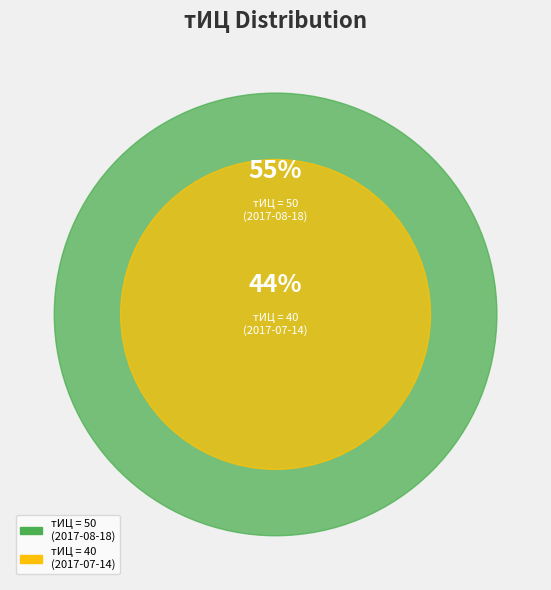

Is it true that 40 is 44% of the pie?

True